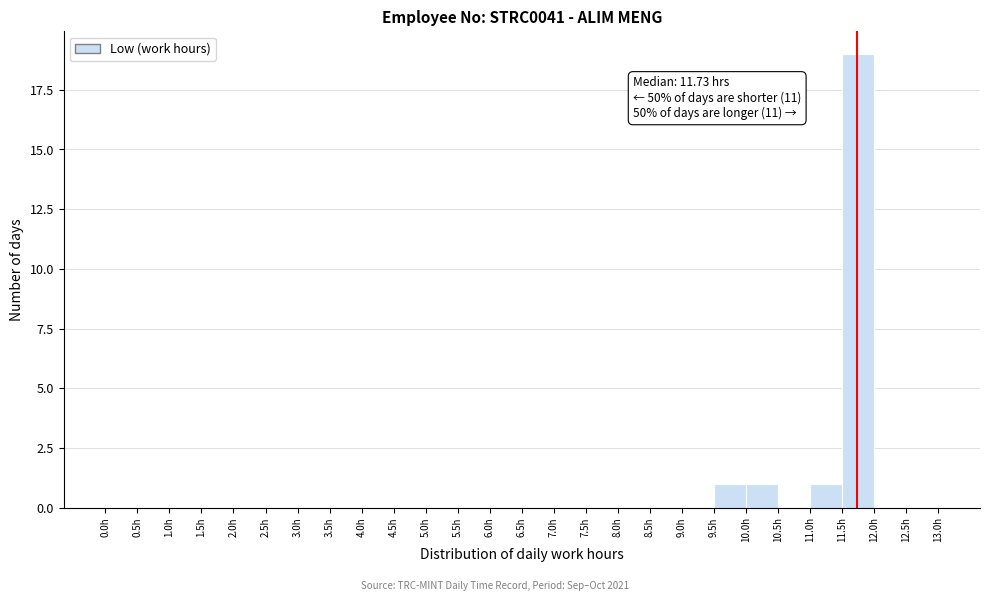

Over which range of the x-axis is the bar tallest?

11.5 to 12.0